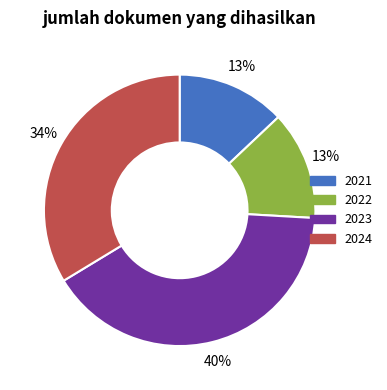

Count the number of slices in the pie.

4